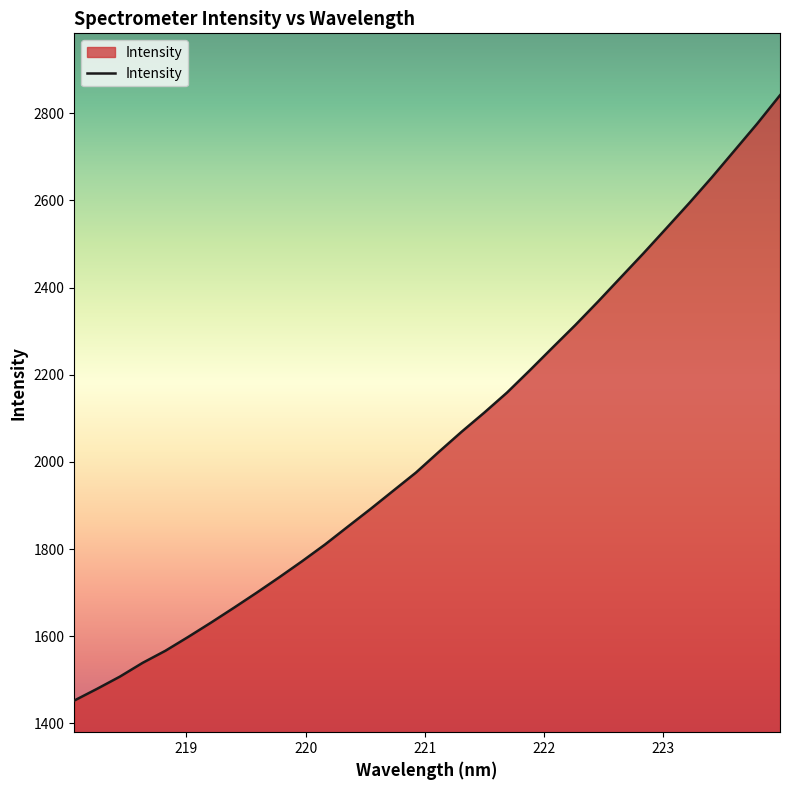

Reading left to right, extract all data points from this chart.

1452.3	1479.2	1507.2	1538.9	1566.6	1598.3	1631.1	1665.0	1699.6	1735.3	1772.0	1810.2	1851.1	1891.7	1933.6	1975.5	2022.6	2068.8	2112.9	2159.0	2210.0	2262.1	2313.8	2367.7	2423.3	2478.7	2535.8	2593.2	2652.6	2714.3	2776.0	2841.1